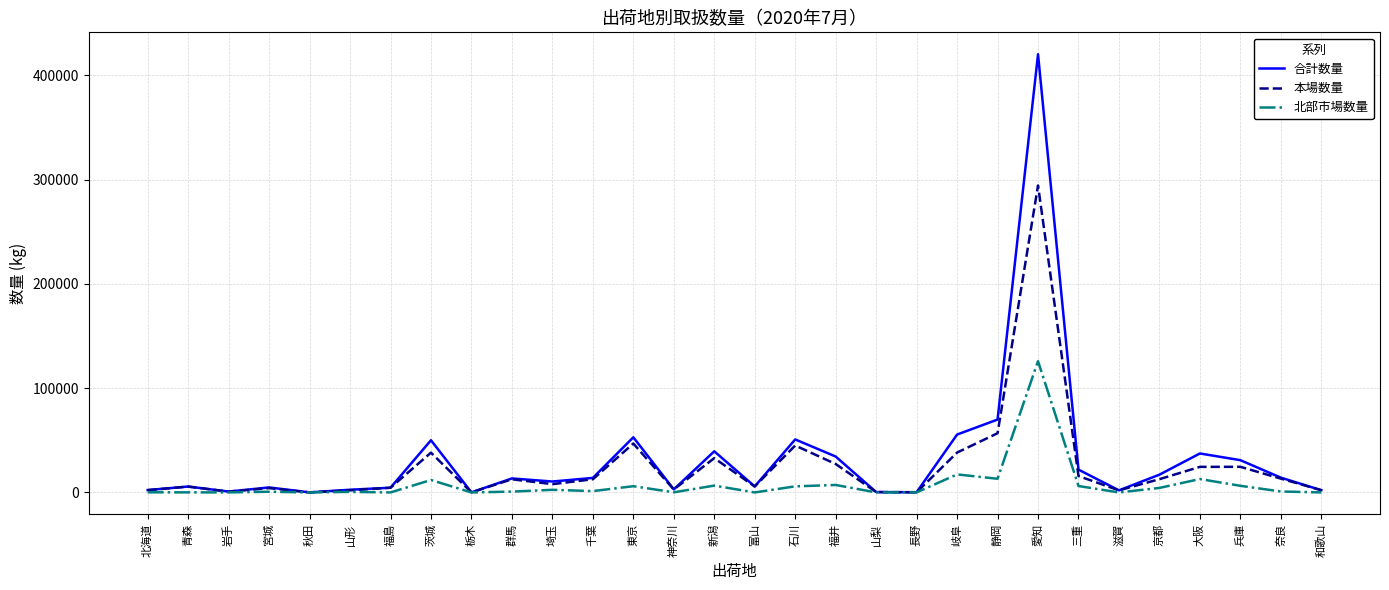

What are all the series names shown in the legend?

合計数量, 本場数量, 北部市場数量